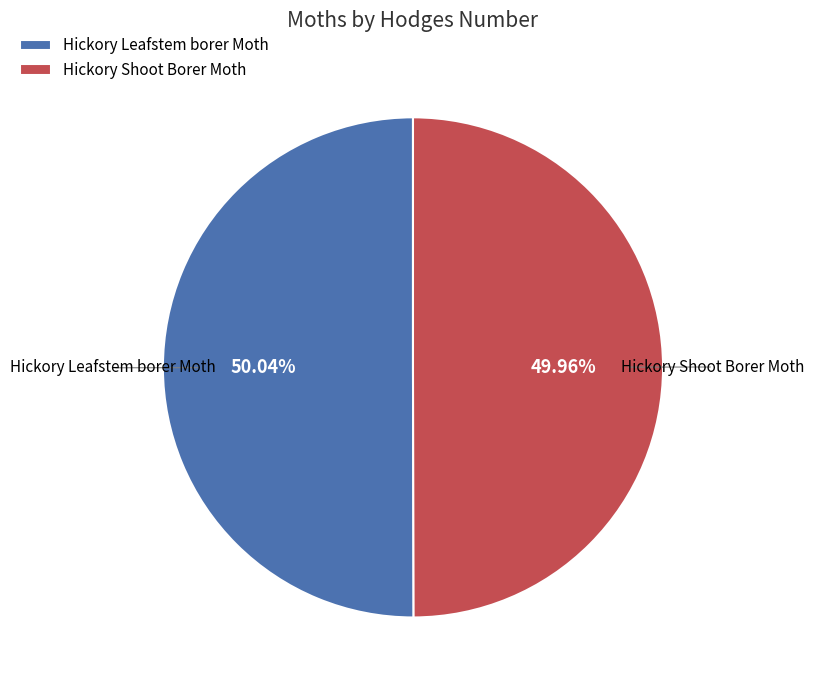

What percentage is NOT represented by Hickory Leafstem borer Moth?

50.0%